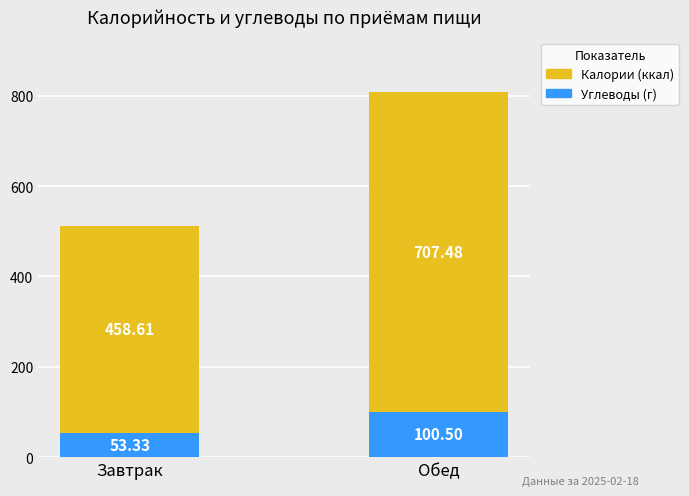

At which category is the sum across all series the highest?

Обед